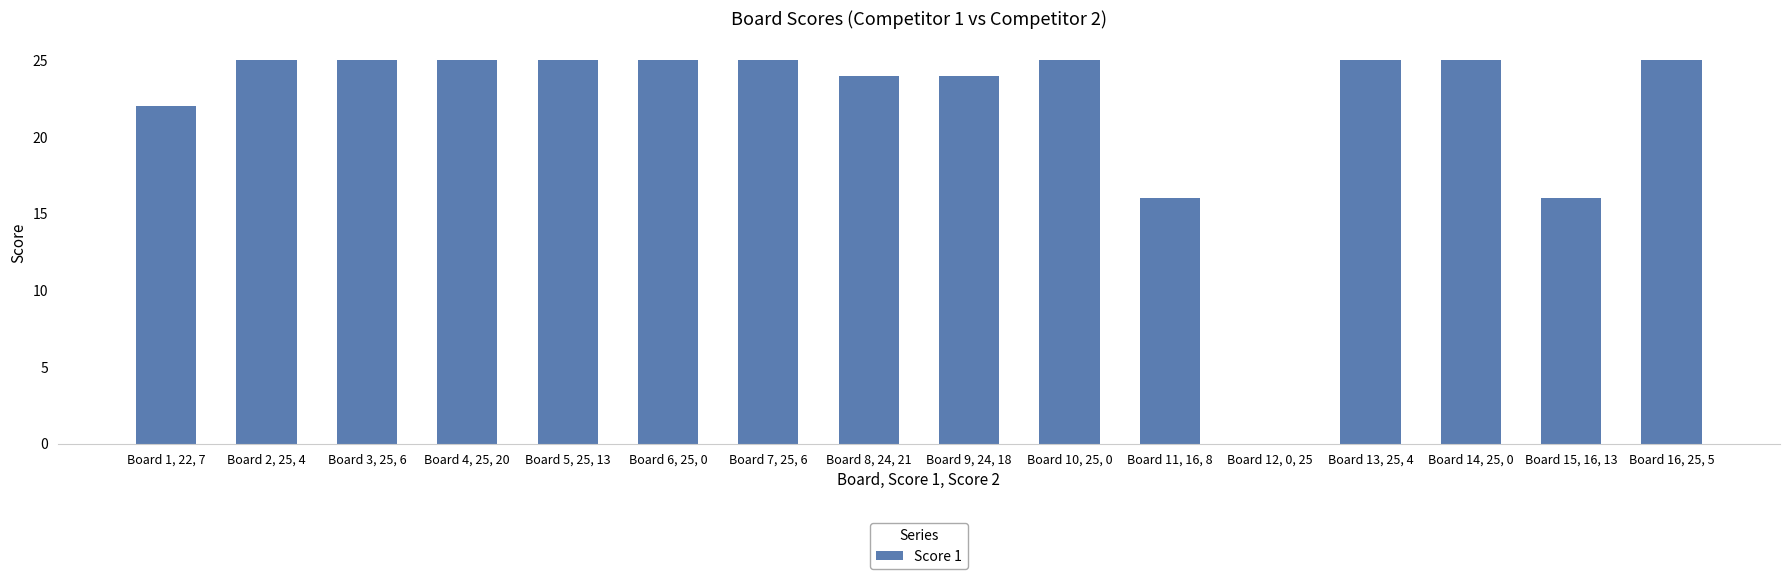

Reading left to right, transcribe all the data shown in this chart.

Board 1, 22, 7=22	Board 2, 25, 4=25	Board 3, 25, 6=25	Board 4, 25, 20=25	Board 5, 25, 13=25	Board 6, 25, 0=25	Board 7, 25, 6=25	Board 8, 24, 21=24	Board 9, 24, 18=24	Board 10, 25, 0=25	Board 11, 16, 8=16	Board 12, 0, 25=0	Board 13, 25, 4=25	Board 14, 25, 0=25	Board 15, 16, 13=16	Board 16, 25, 5=25